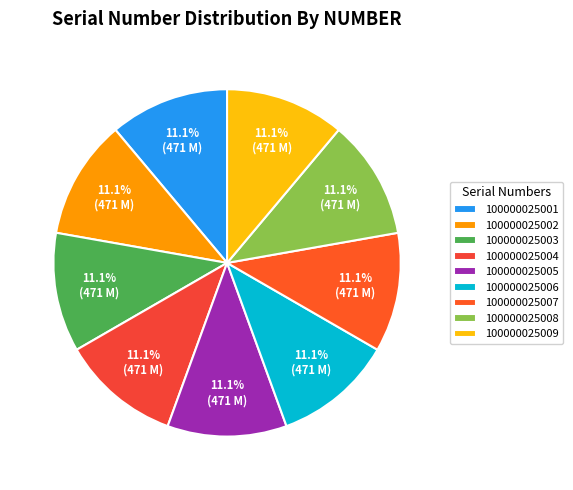

How much of the chart is everything except 100000025006?

88.9%